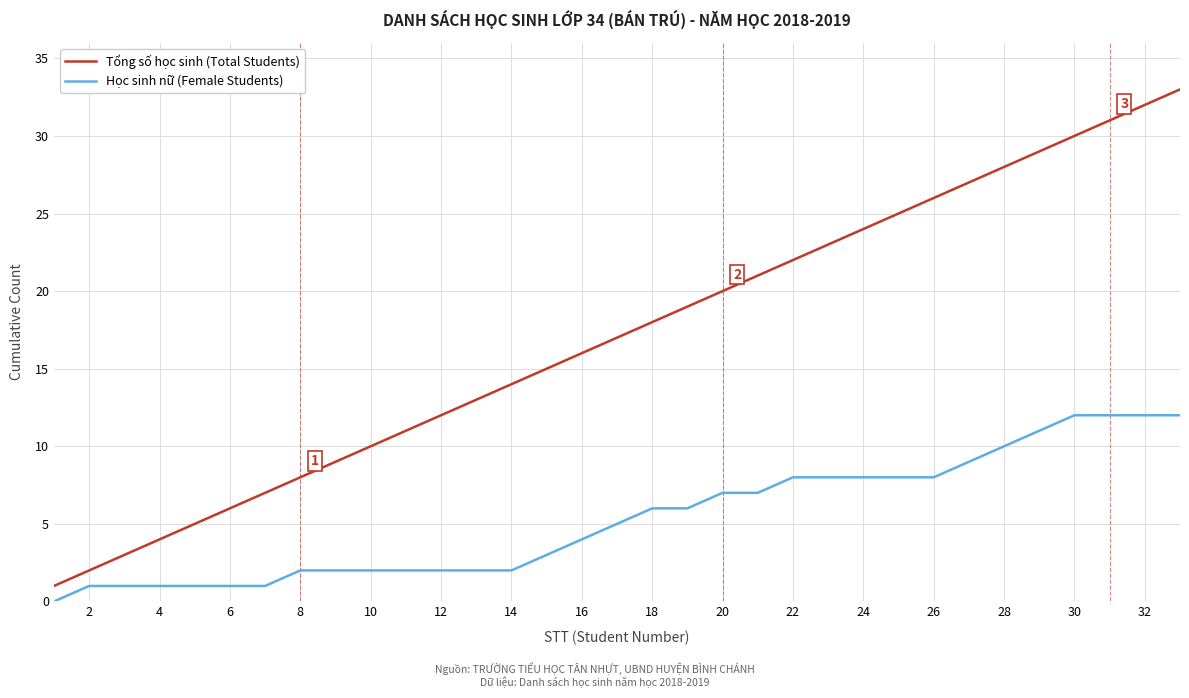

Reading left to right, what are all the values shown in this chart?

Tổng số học sinh (Total Students): 1	2	3	4	5	6	7	8	9	10	11	12	13	14	15	16	17	18	19	20	21	22	23	24	25	26	27	28	29	30	31	32	33
Học sinh nữ (Female Students): 0	1	1	1	1	1	1	2	2	2	2	2	2	2	3	4	5	6	6	7	7	8	8	8	8	8	9	10	11	12	12	12	12